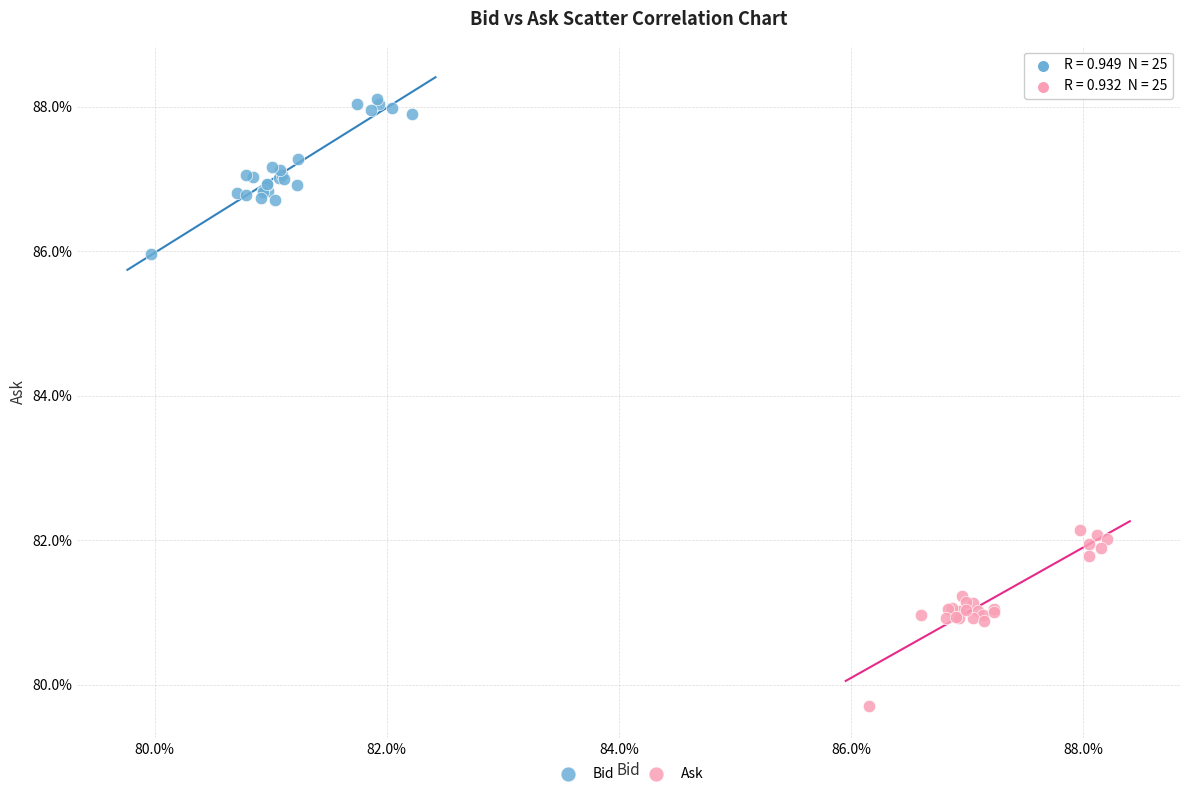

What are all the series names shown in the legend?

Bid, Ask